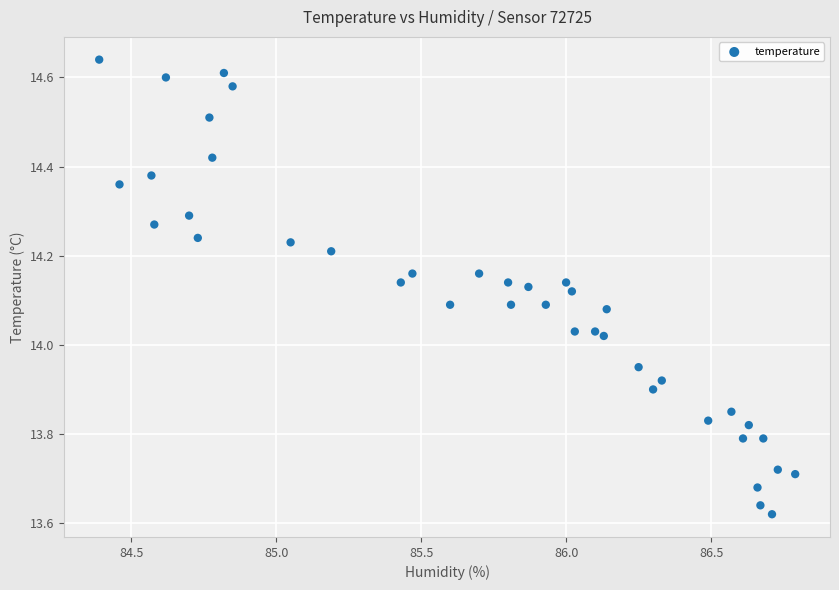

What is the range of Y values (max minus min)?

1.0